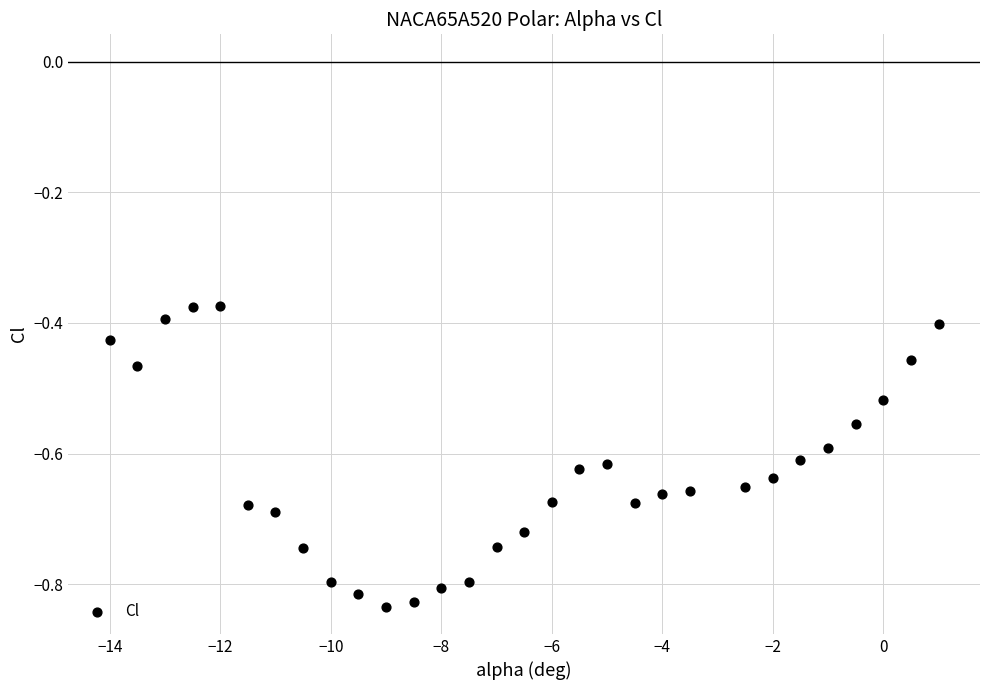

What is the range of Y values (max minus min)?

0.5